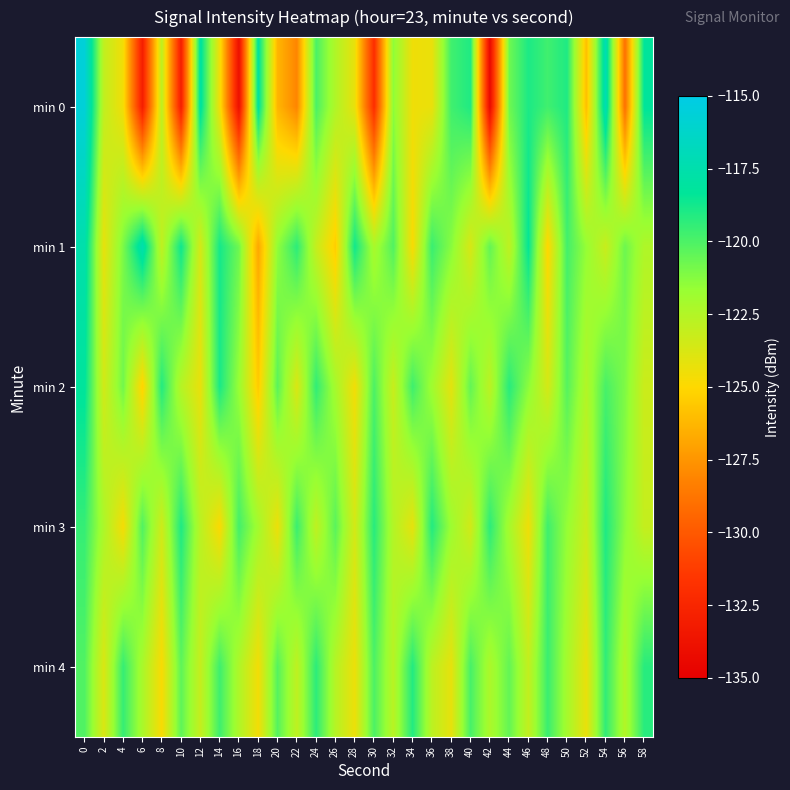

What is the smallest value displayed?

-134.4